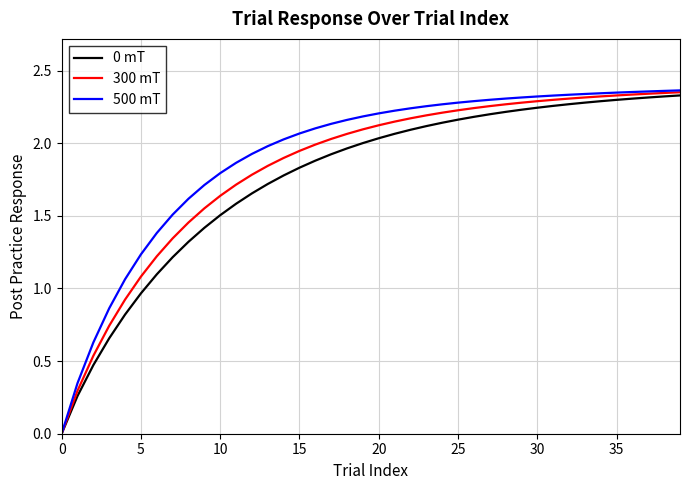

Which series has the widest spread of values?

500 mT